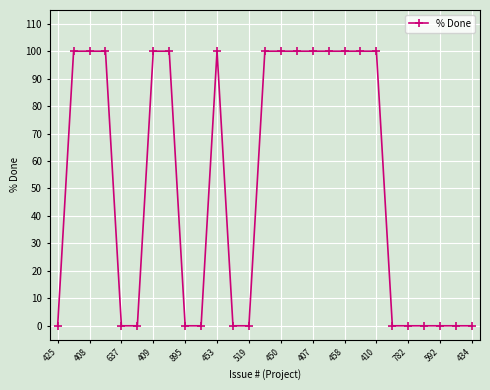

How many values are between 0 and 100?

27